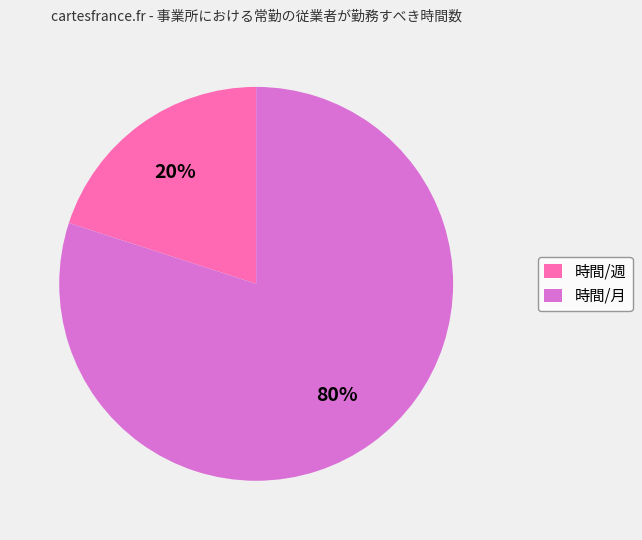

Rank the categories by value from lowest to highest.

時間/週, 時間/月